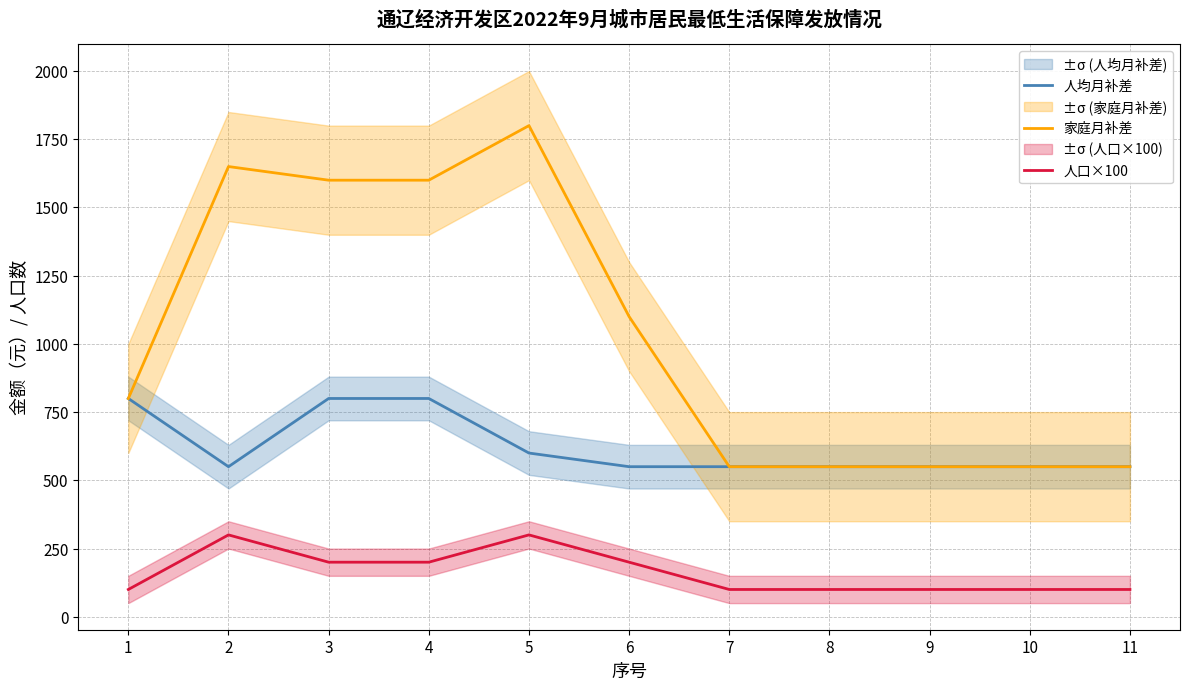

True or false: 人口×100 and 人均月补差 intersect in this chart.

False